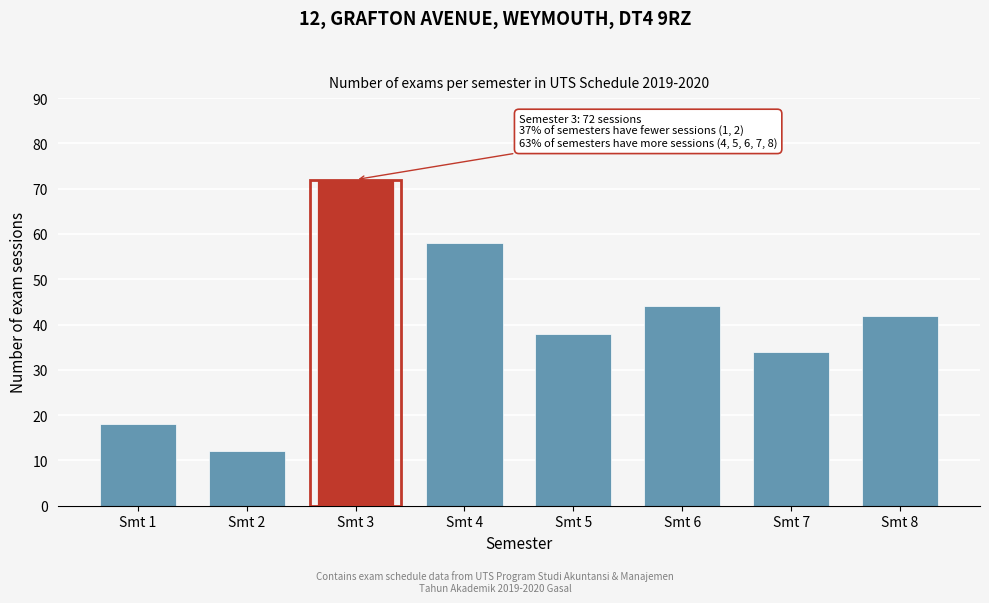

Reading left to right, what are all the values shown in this chart?

18	12	72	58	38	44	34	42